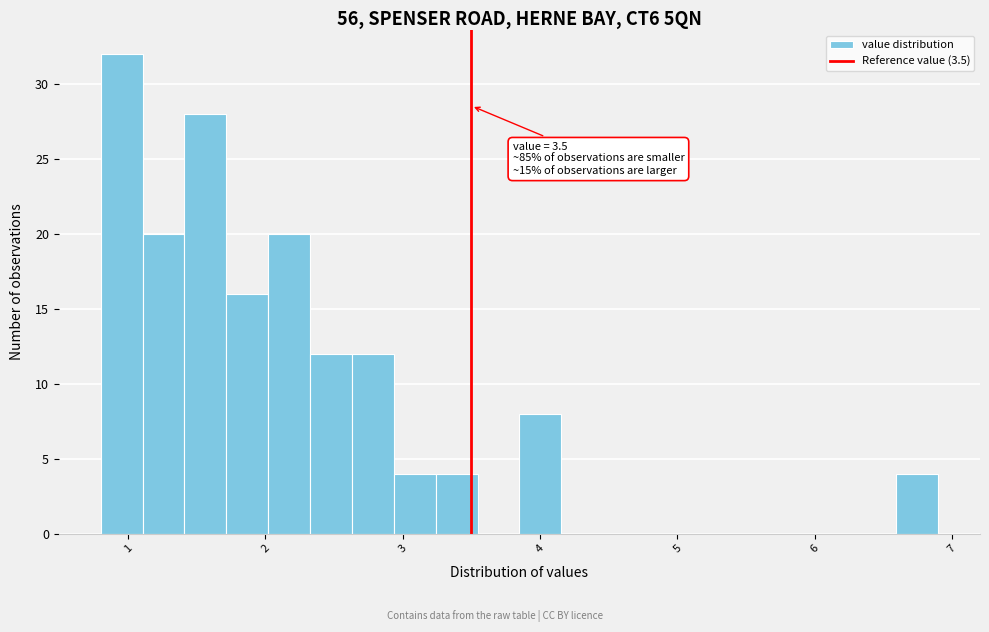

Around what value on the x-axis is the tallest bar? Give the approximate position of its centre, as read against the axis.

1.0